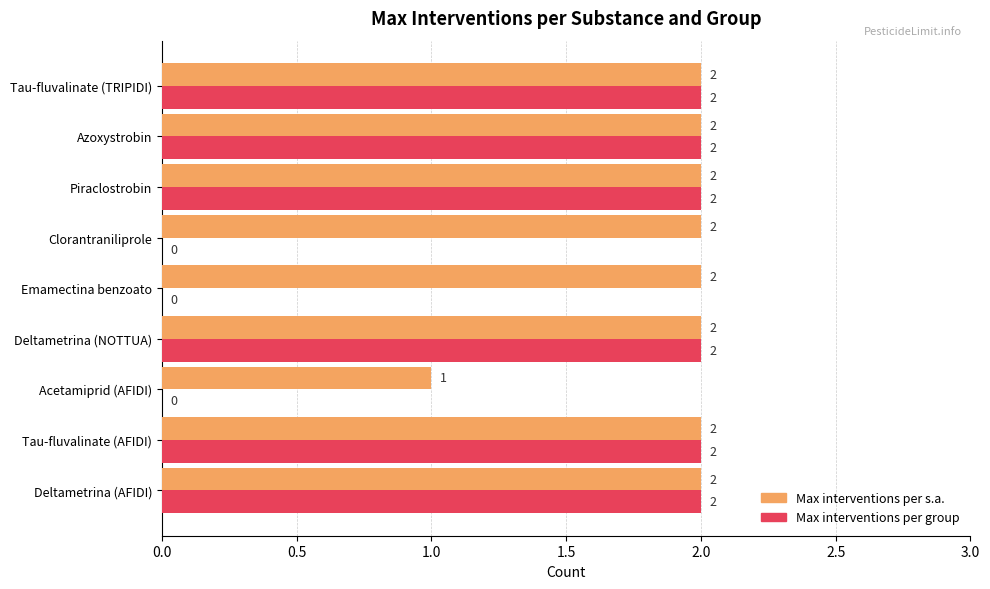

What is the highest value of the Max interventions per group series?

2